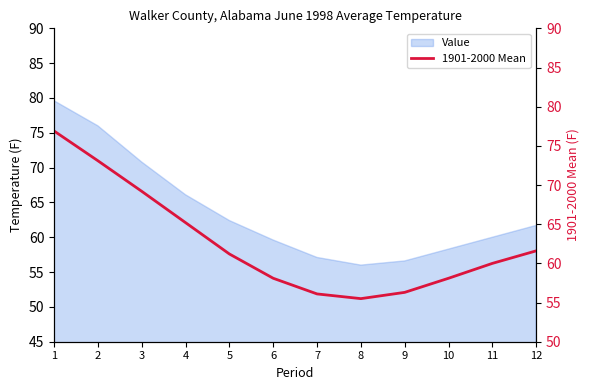

How many interior local valleys (lower than both neighbors) does the data have?

1